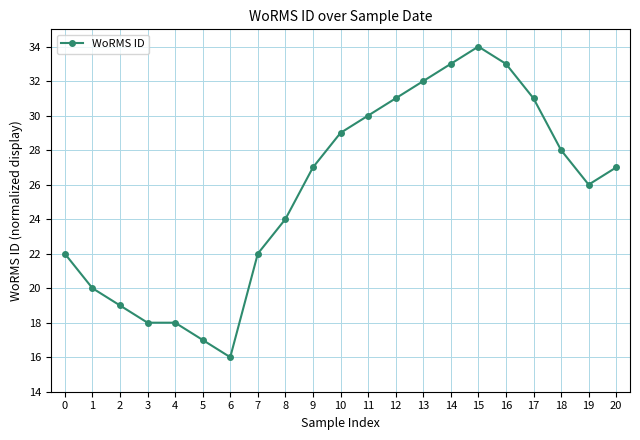

How many data points are less than 27?

10